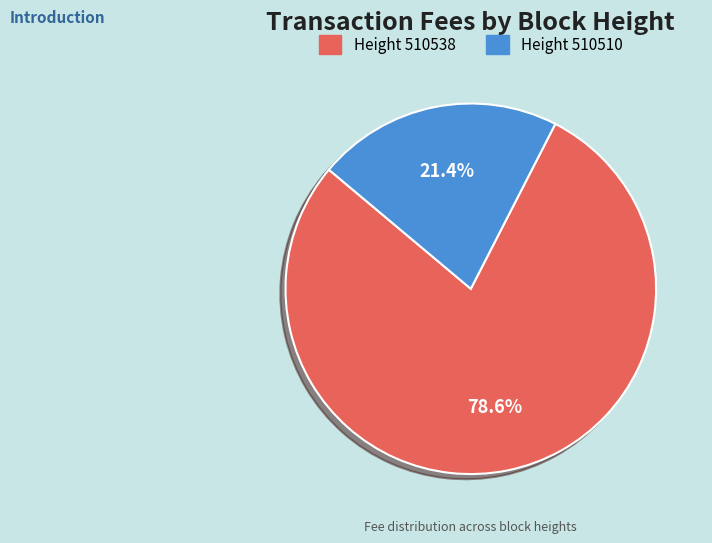

Count the number of slices in the pie.

2